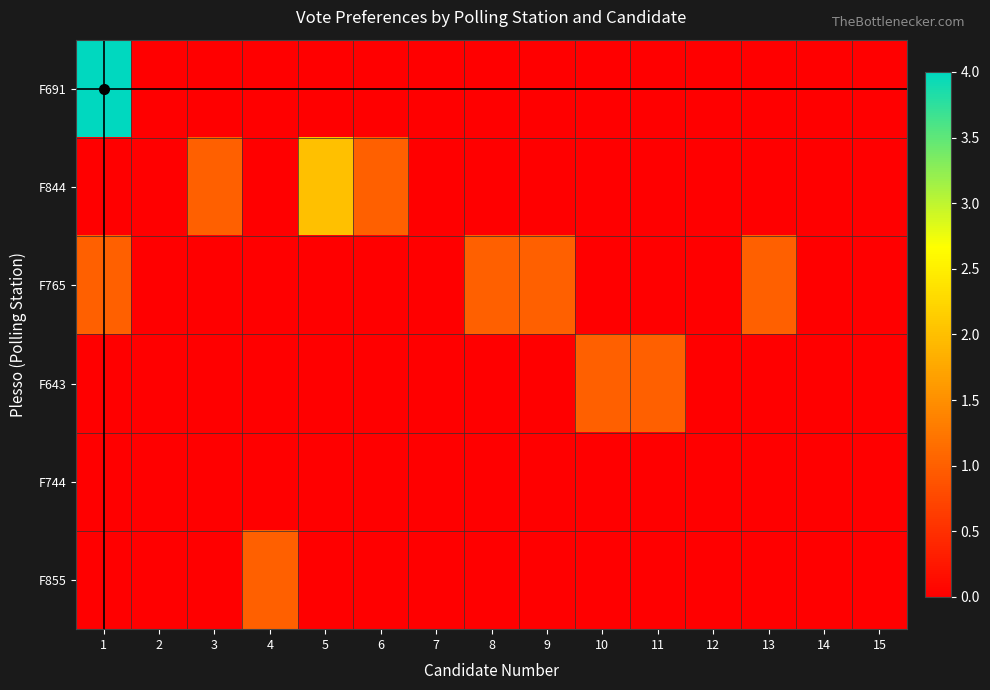

At 5, list the series in order from largest to smallest.

F844, F691, F765, F643, F744, F855